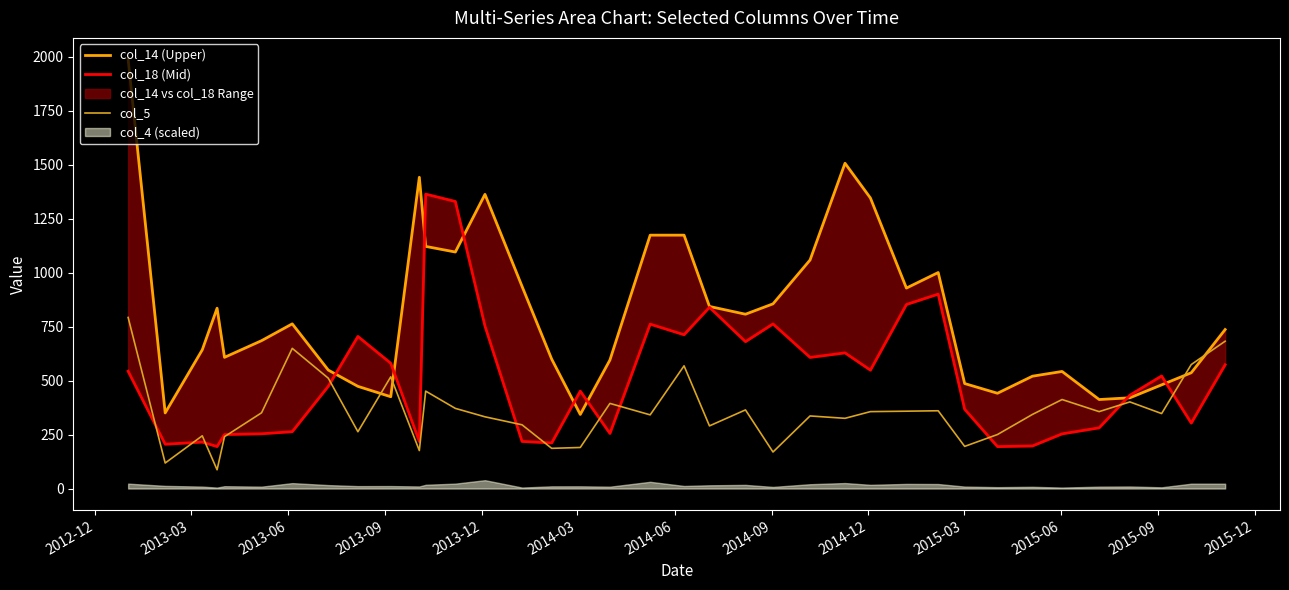

Is it true that col_5 equals 639.4 at 27?

False